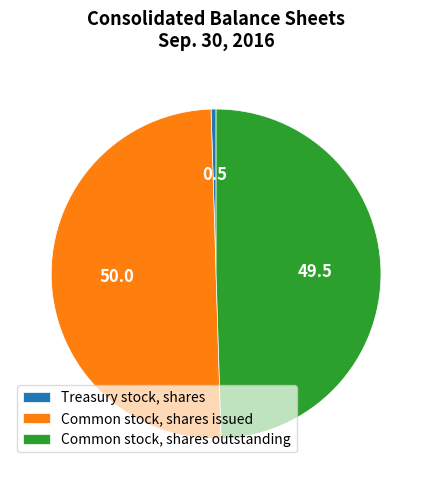

Which category has the smallest portion of the pie?

Treasury stock, shares